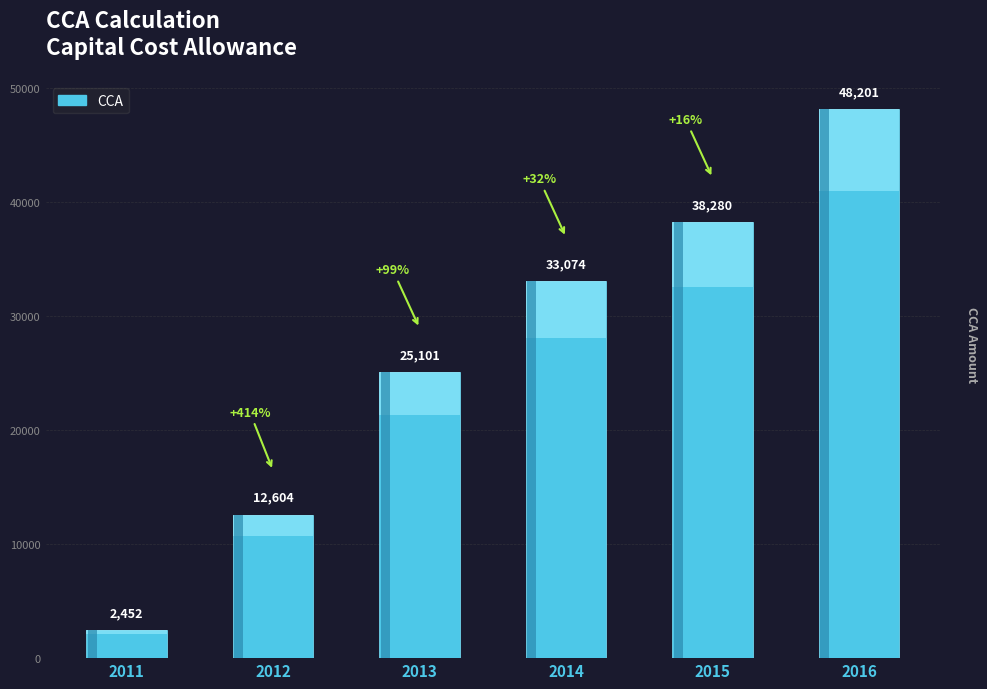

At which category does the chart reach its minimum across all series?

2011